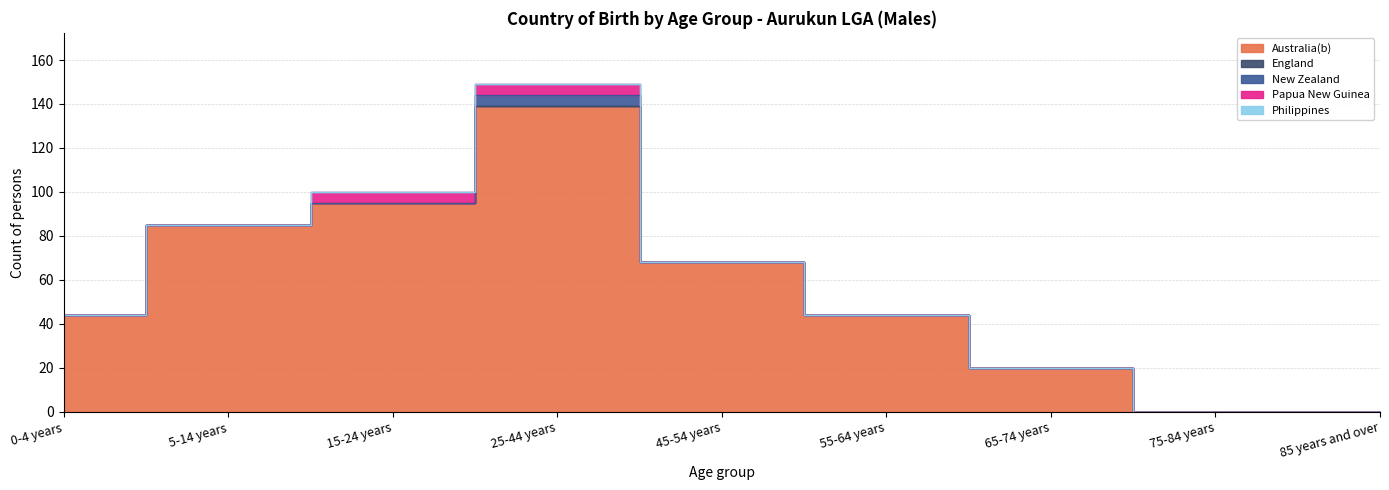

Rank the categories by Philippines value from highest to lowest.

0-4 years, 5-14 years, 15-24 years, 25-44 years, 45-54 years, 55-64 years, 65-74 years, 75-84 years, 85 years and over